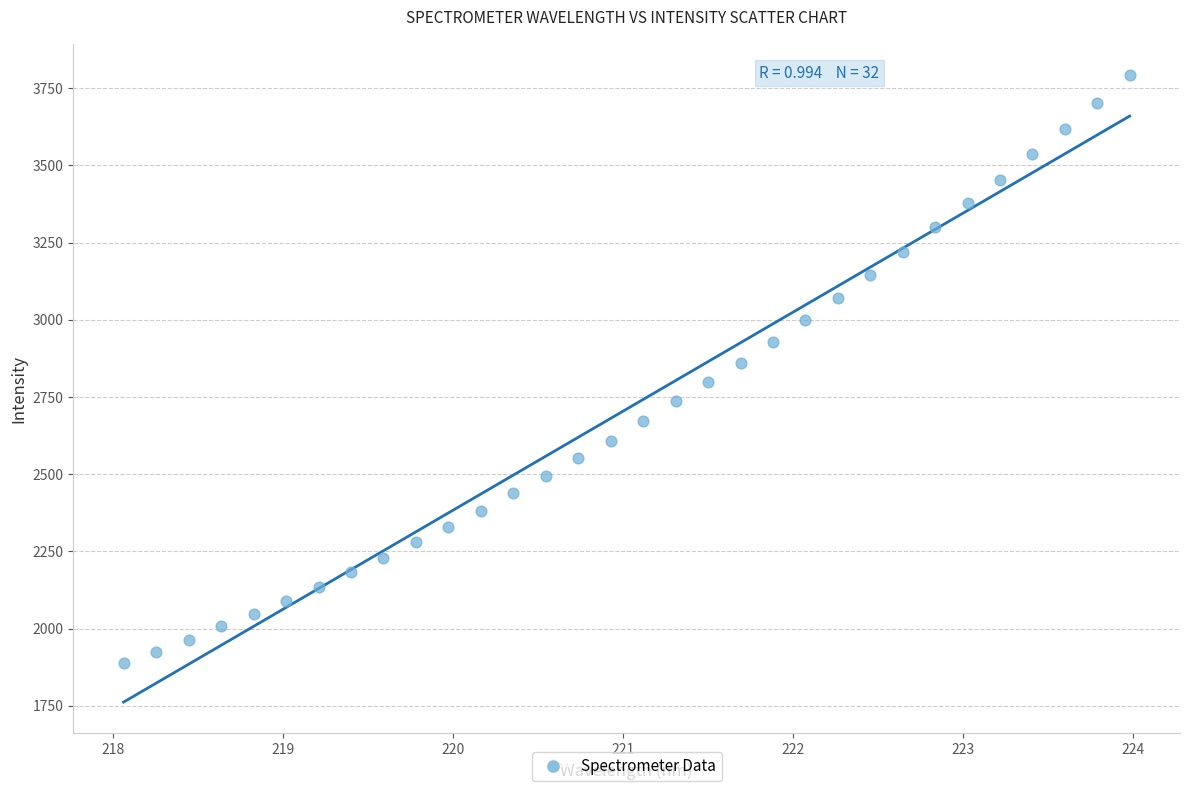

What is the range of X values (max minus min)?

5.9